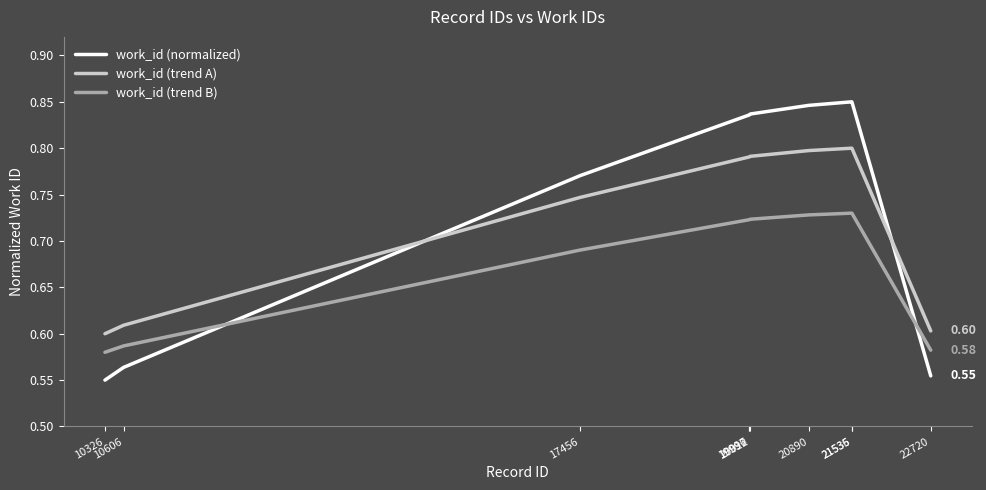

True or false: work_id (trend B) has a value of 1.0 at 22720.

False